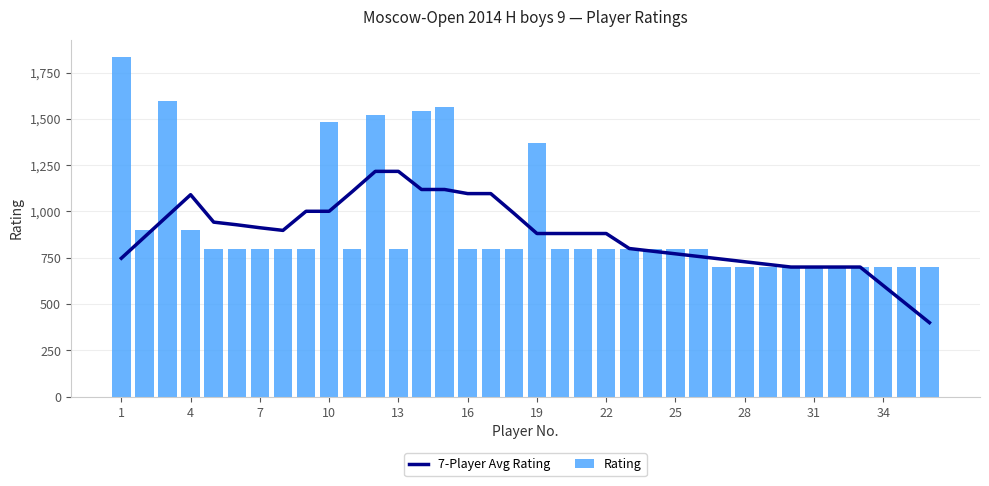

What is the difference between the second highest and minimum values in the 7-Player Avg Rating series?

816.4